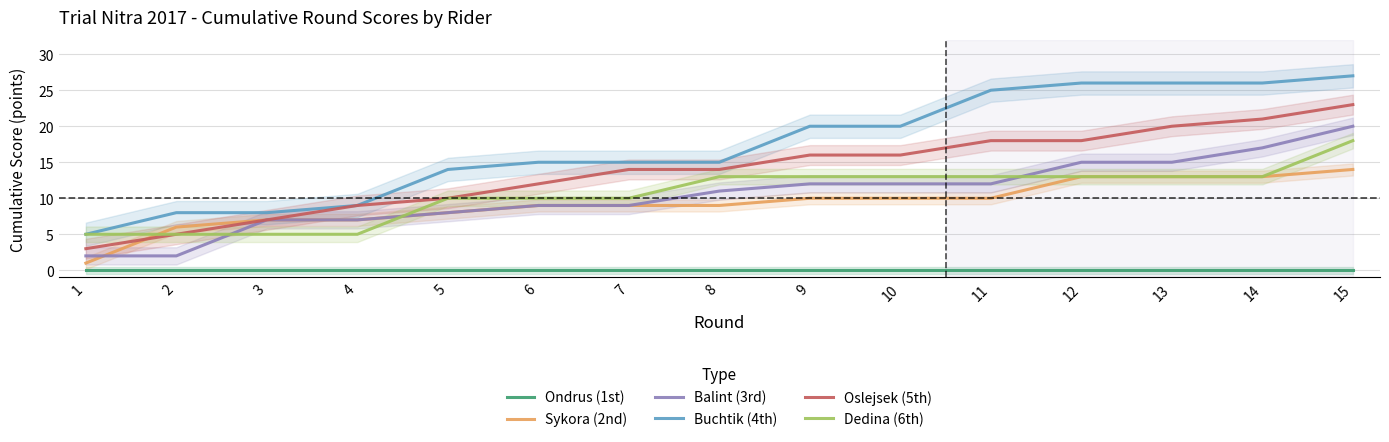

List the labels in order of Dedina (6th) value, largest first.

15, 8, 9, 10, 11, 12, 13, 14, 5, 6, 7, 1, 2, 3, 4